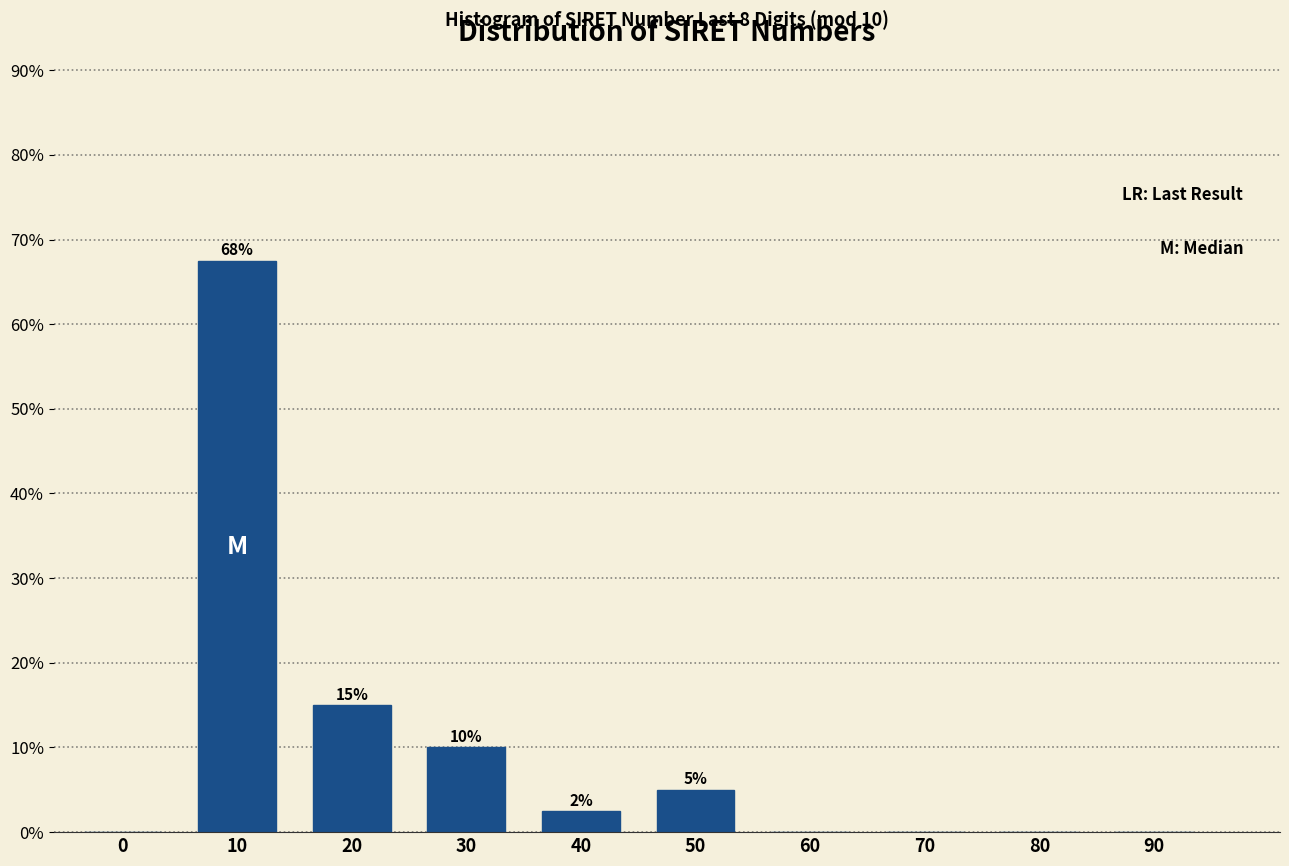

What is the sum of all values?

100.0